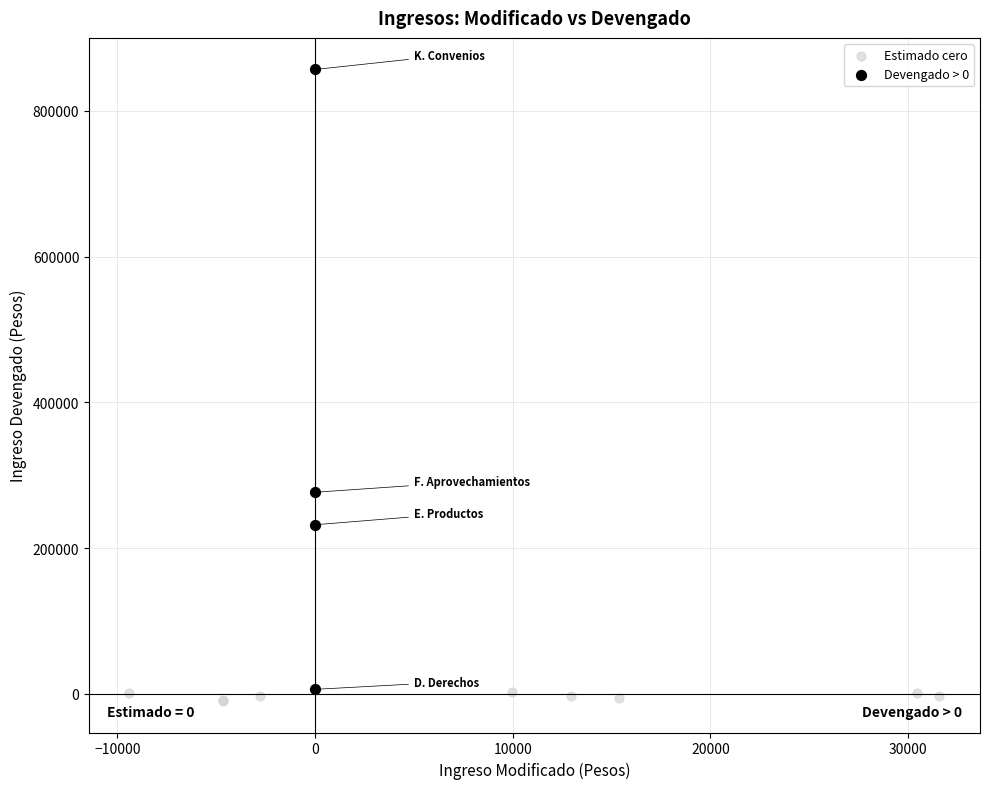

Which series has the largest Y range (max minus min)?

Devengado > 0